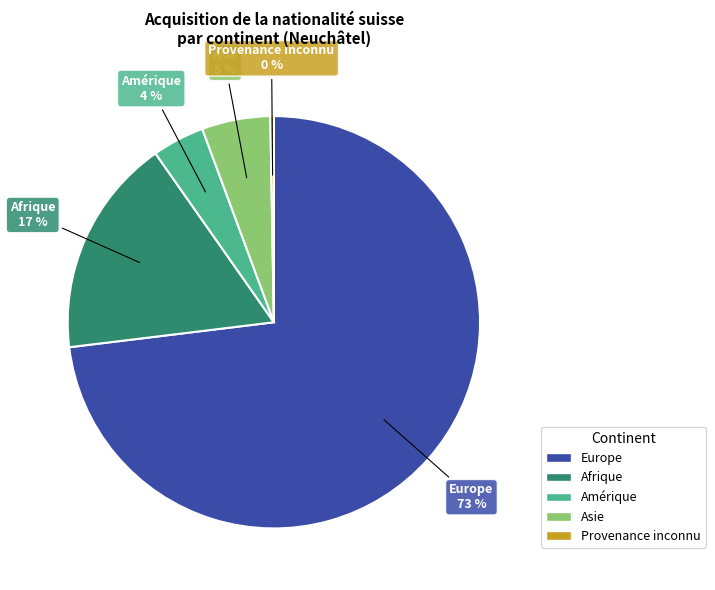

Is there a majority slice in this chart?

Yes